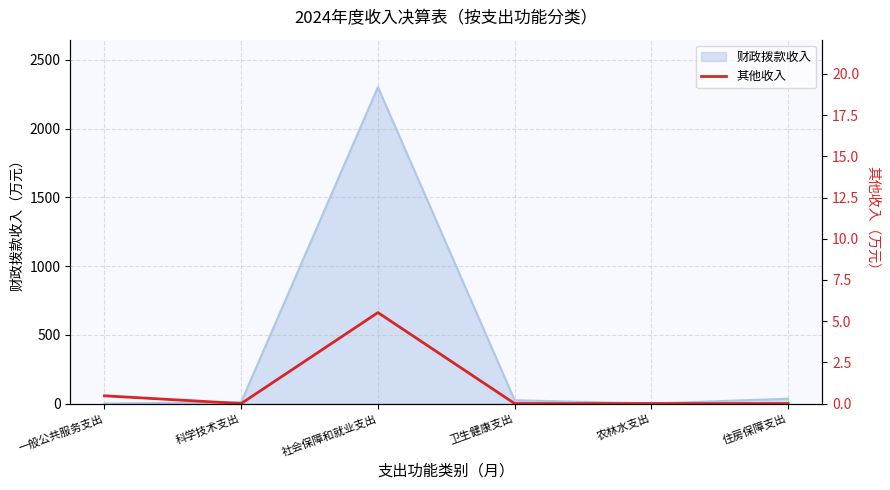

What is the greatest value displayed?

5.5